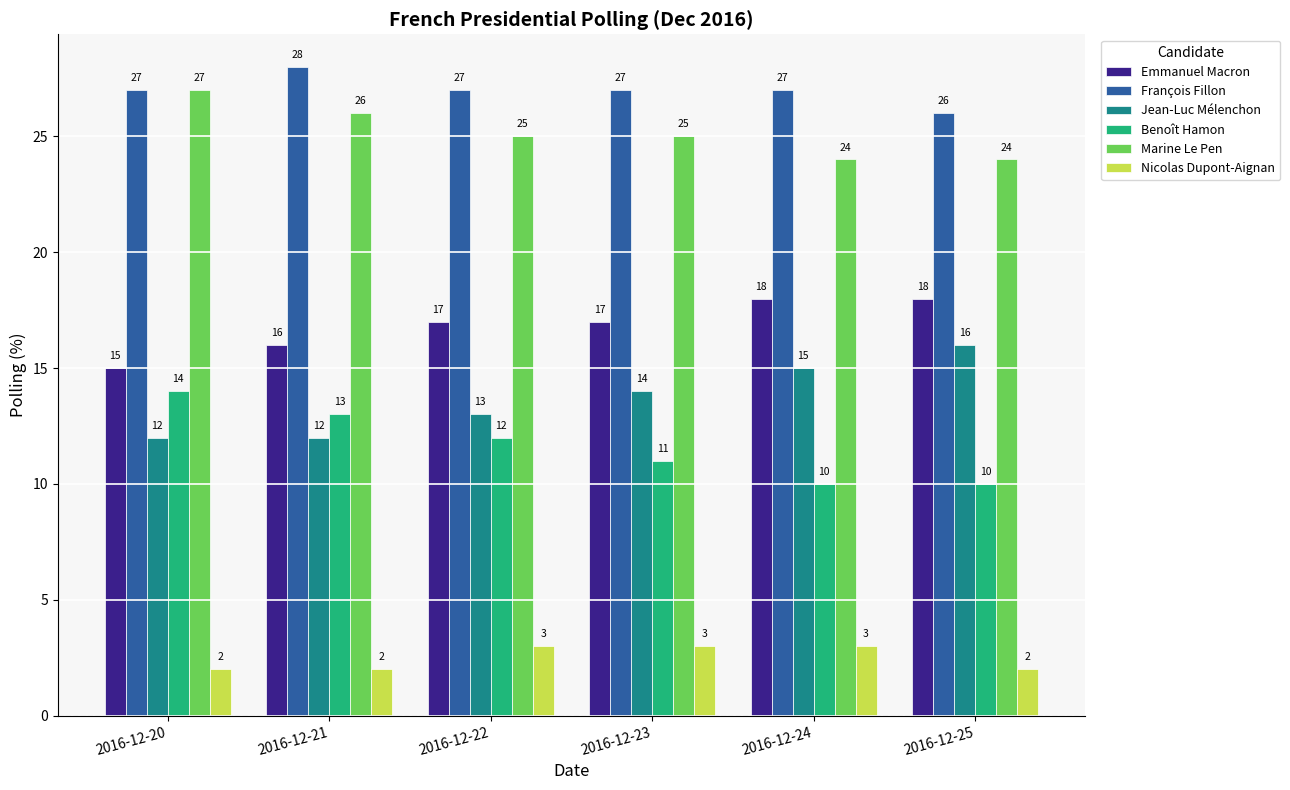

What is the maximum value for Marine Le Pen?

27